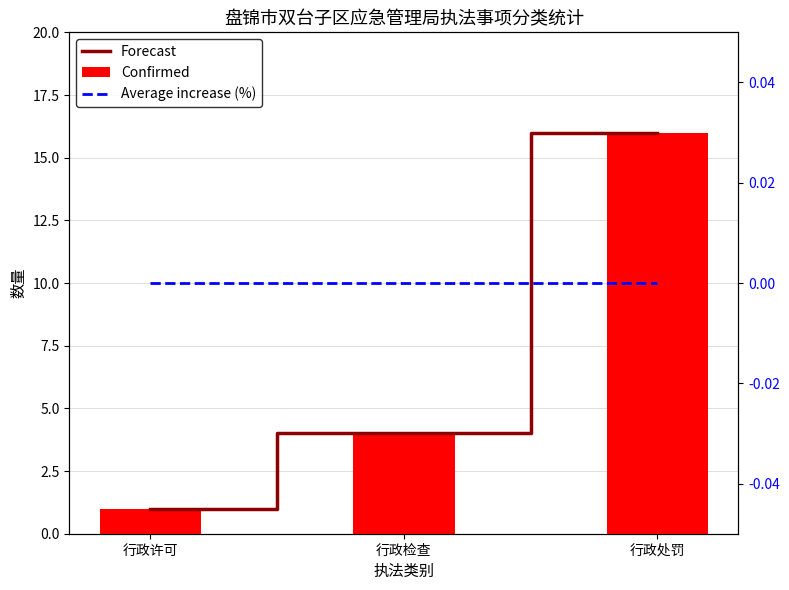

List the series in order of their peak value, lowest first.

Average increase (%), Forecast, Confirmed